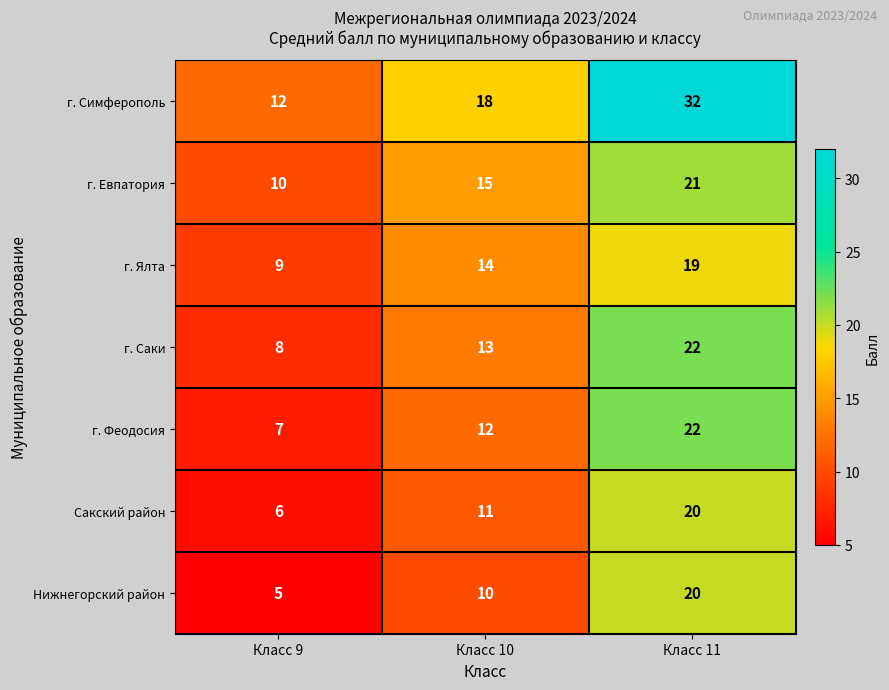

Reading right to left, list all the values displayed in this chart.

г. Симферополь: Класс 11=32	Класс 10=18	Класс 9=12
г. Евпатория: Класс 11=21	Класс 10=15	Класс 9=10
г. Ялта: Класс 11=19	Класс 10=14	Класс 9=9
г. Саки: Класс 11=22	Класс 10=13	Класс 9=8
г. Феодосия: Класс 11=22	Класс 10=12	Класс 9=7
Сакский район: Класс 11=20	Класс 10=11	Класс 9=6
Нижнегорский район: Класс 11=20	Класс 10=10	Класс 9=5